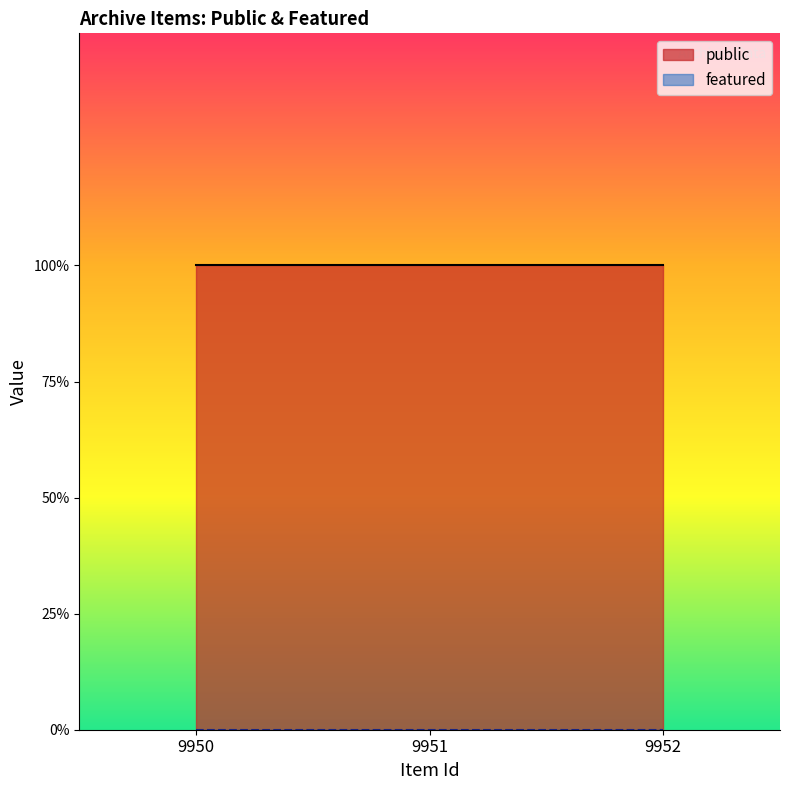

List the series in order of their overall mean, highest first.

public, featured